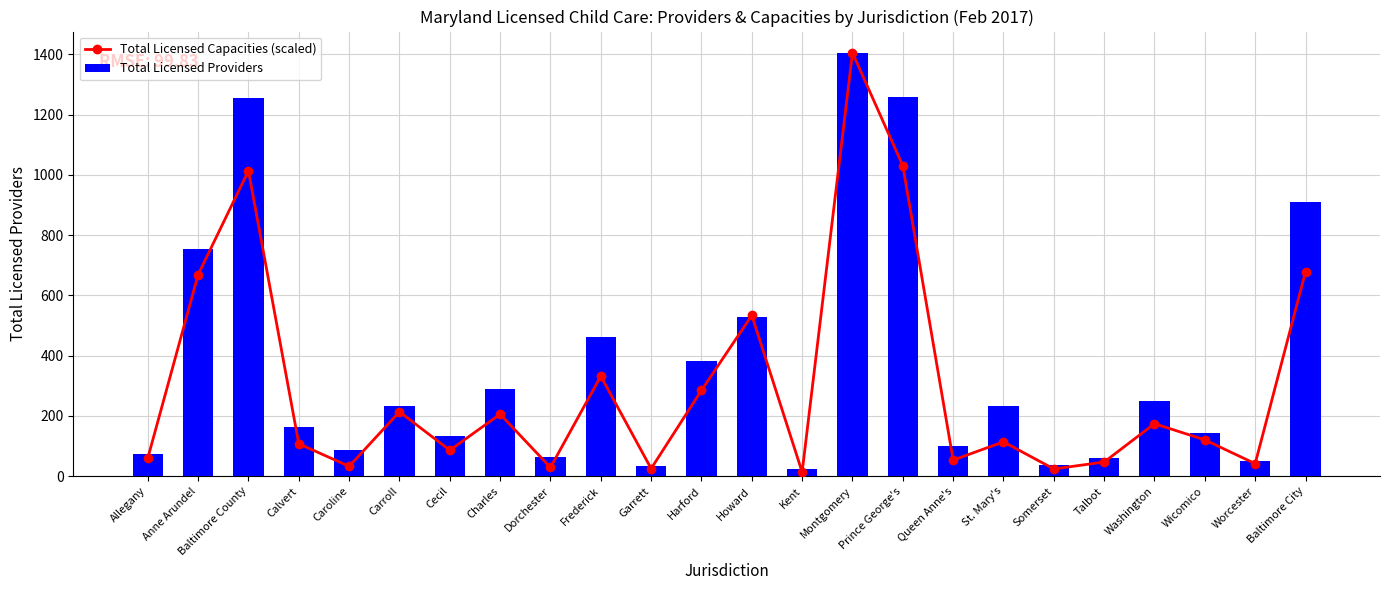

At which category is the sum across all series the highest?

Montgomery